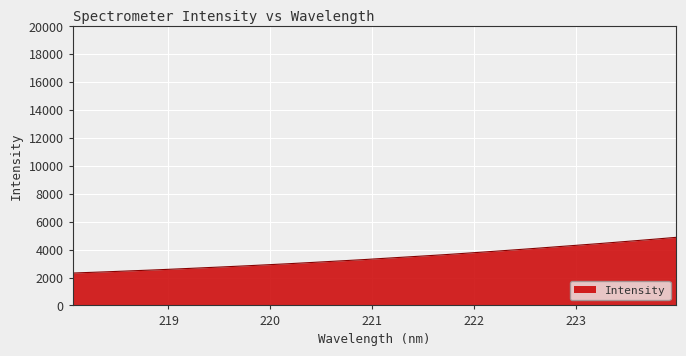

What is the greatest value displayed?

4880.3